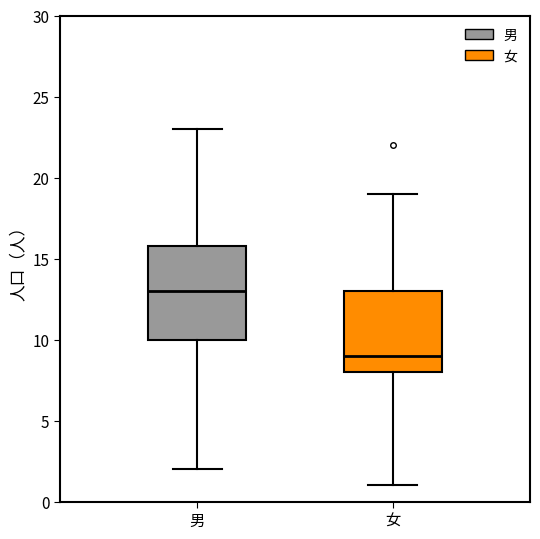

Where is the upper edge of the box for 女 on the y-axis? The values are not printed on the chart, so give them approximately, as read against the axis.

13